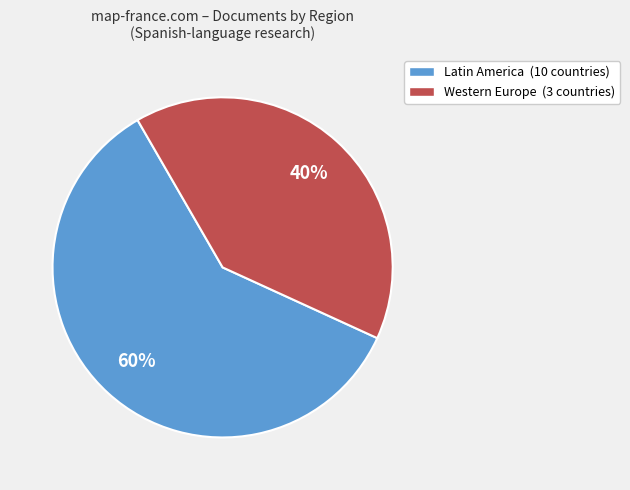

Combined, do Western Europe (3 countries) and Latin America (10 countries) account for over 50%?

Yes